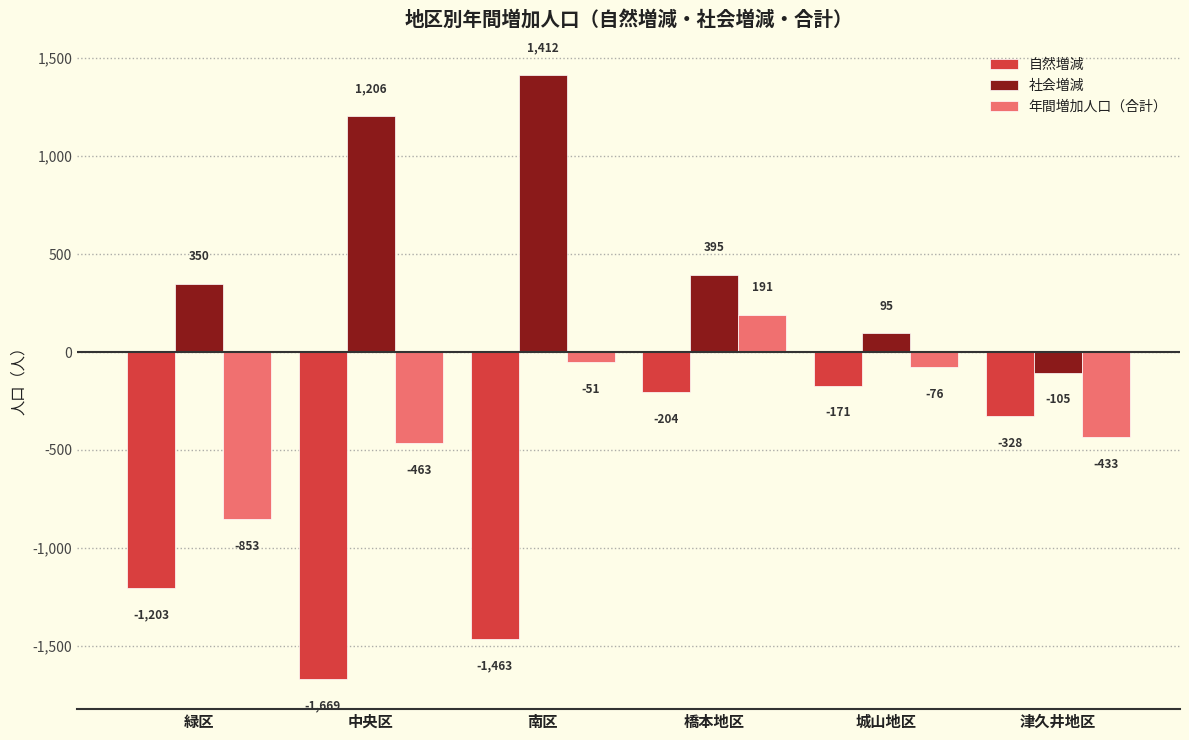

What is the sum of all 自然増減 values?

-5038